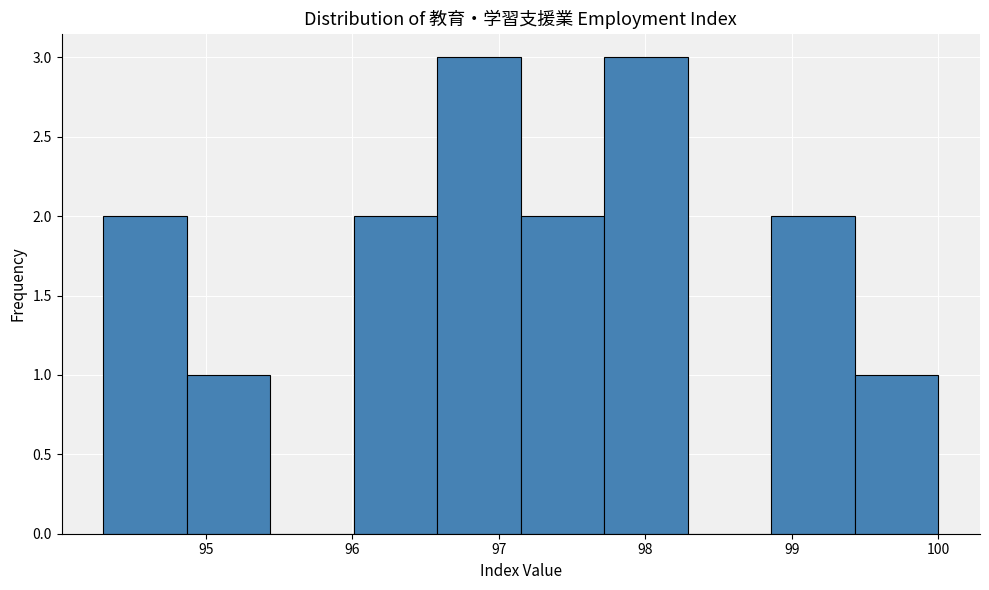

Reading left to right, list every bar in this chart as the range it spans on the x-axis followed by its height. Neither the bar edges nor the heights are printed on the chart, so give them approximately, as read against the axes.

94.30 to 94.87: 2
94.87 to 95.44: 1
95.44 to 96.01: 0
96.01 to 96.58: 2
96.58 to 97.15: 3
97.15 to 97.72: 2
97.72 to 98.29: 3
98.29 to 98.86: 0
98.86 to 99.43: 2
99.43 to 100.00: 1